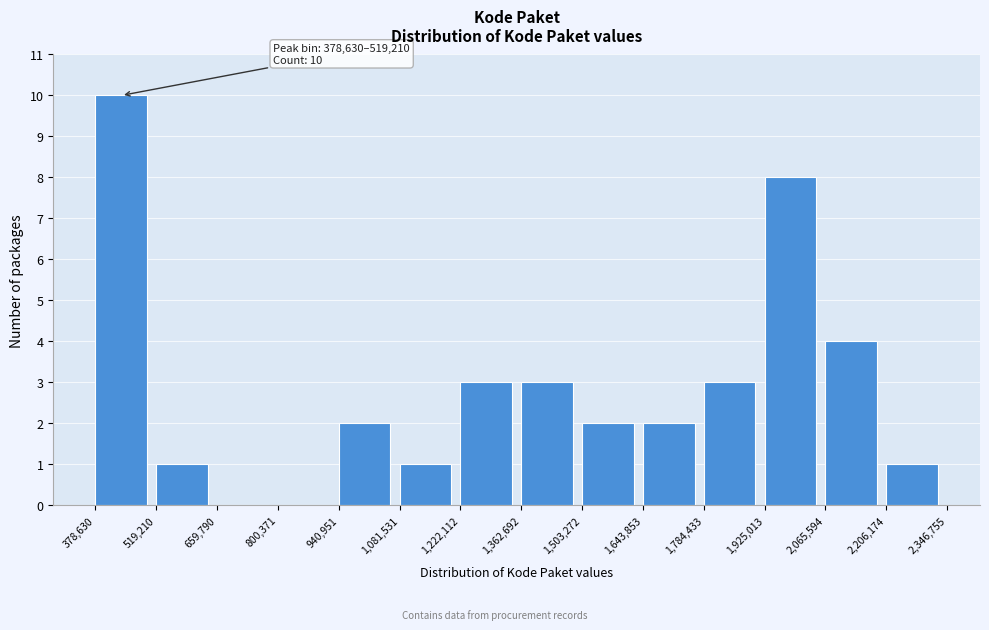

Over which range of the x-axis is the bar tallest?

378,630 to 519,210